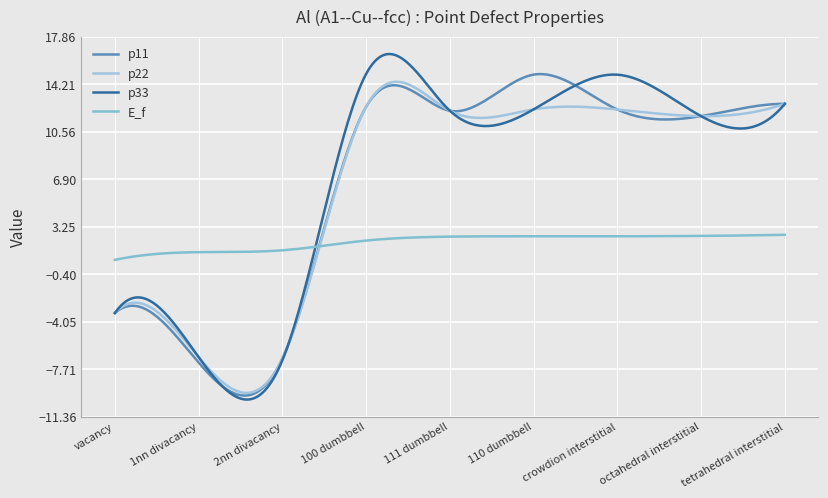

True or false: p11 and p22 cross at least once.

True